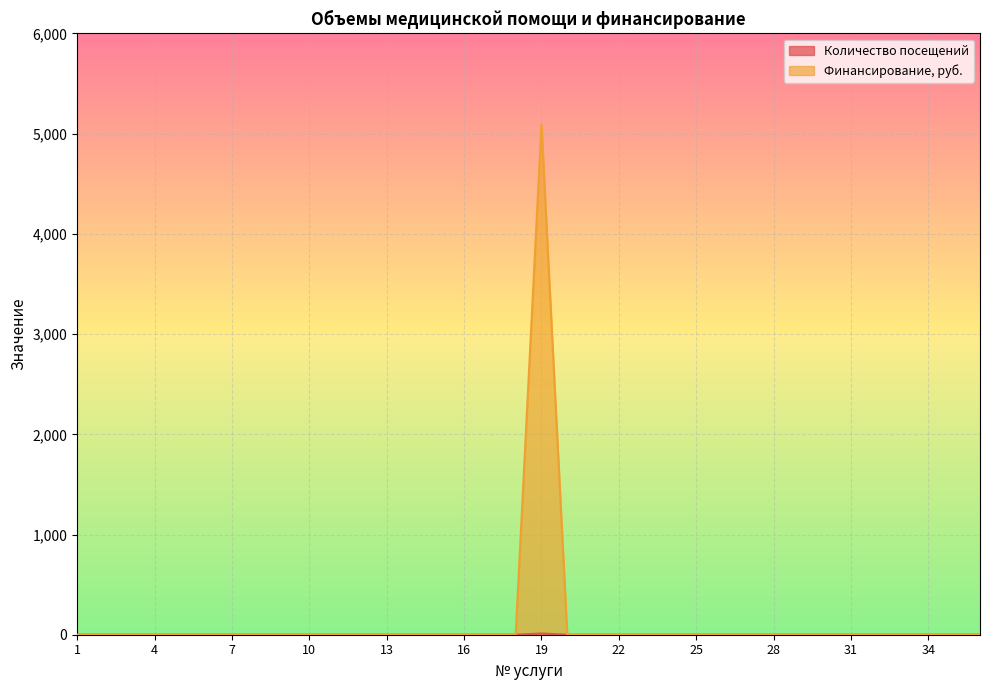

Which series has the largest total across all categories?

Финансирование, руб.